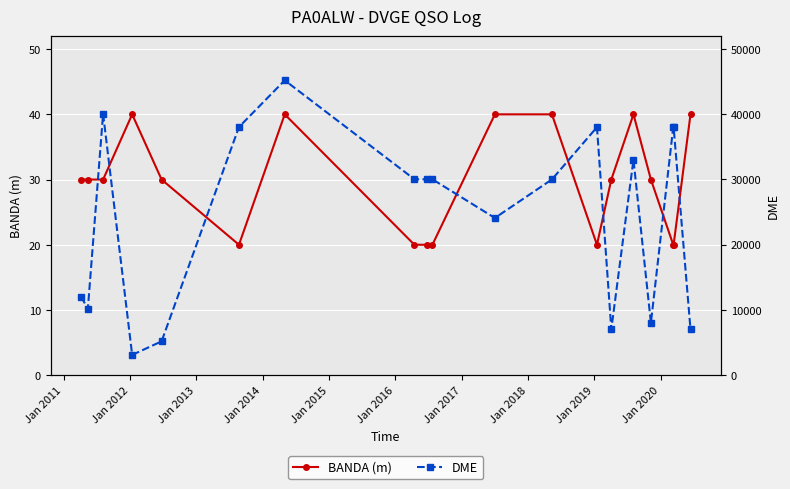

At how many categories does at least one series exceed 36217?

6